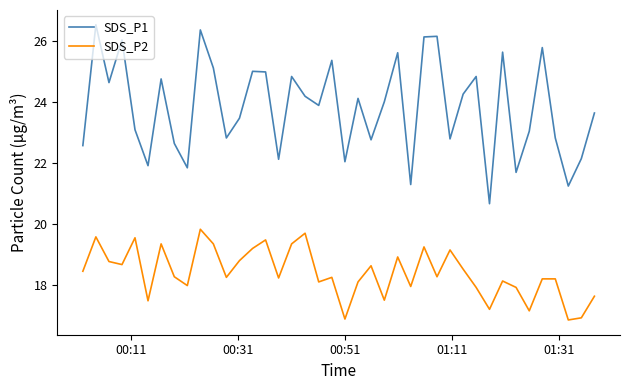

What is the highest value of the SDS_P1 series?

26.6